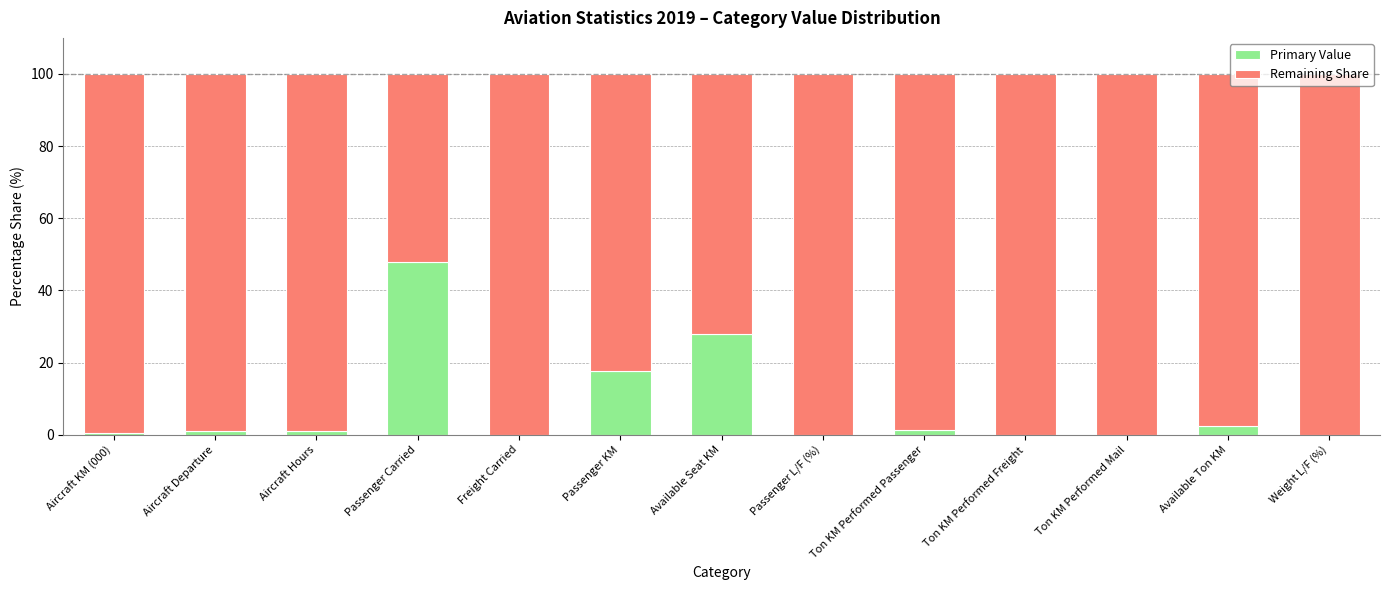

Does the chart contain stacked bars?

Yes